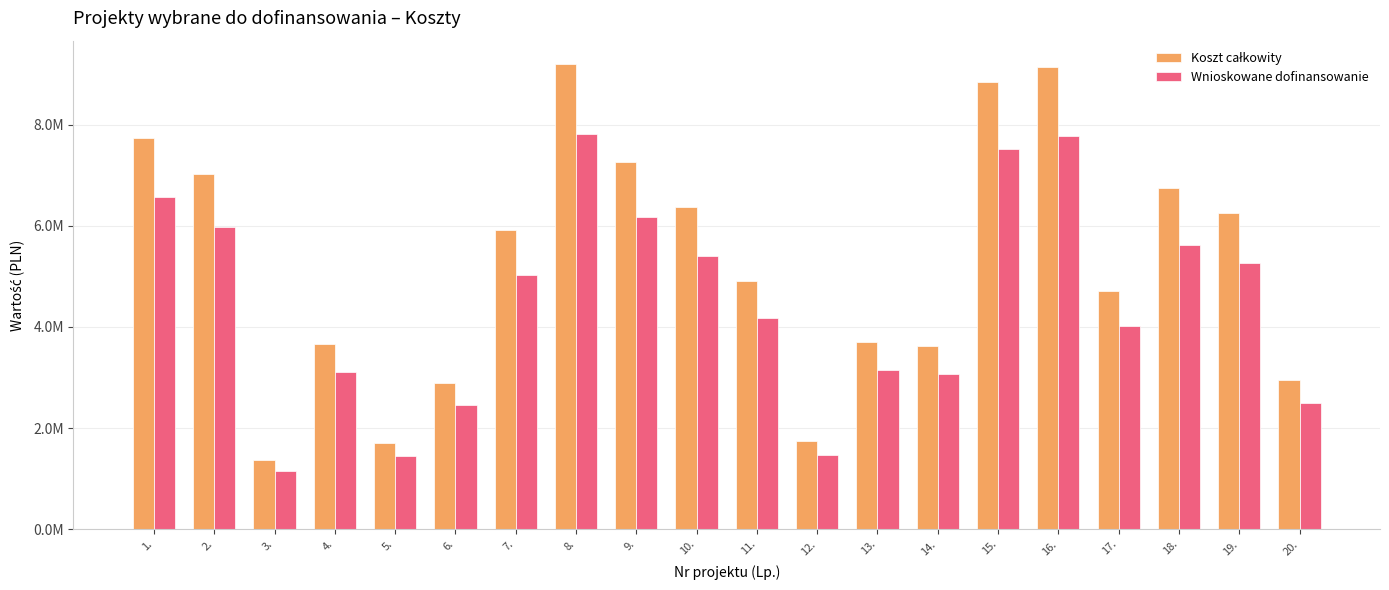

What is the spread (max minus min) of values at 4.?

548821.6